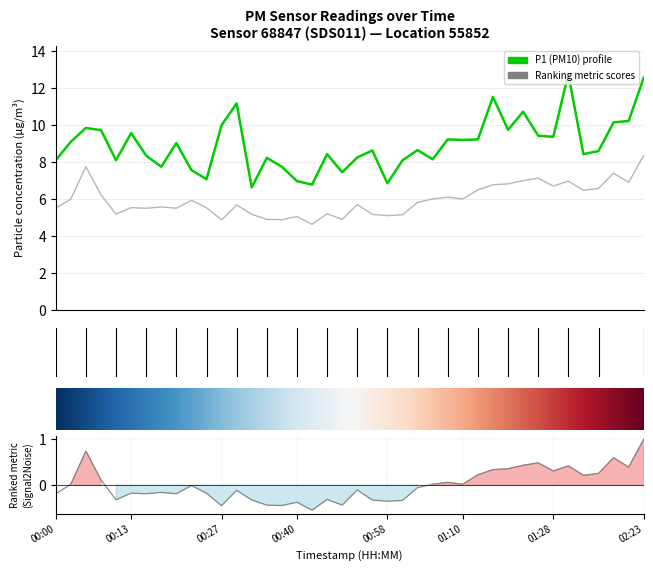

Is the value of P1 at 00:23 greater than the value of P2 at 00:42?

Yes